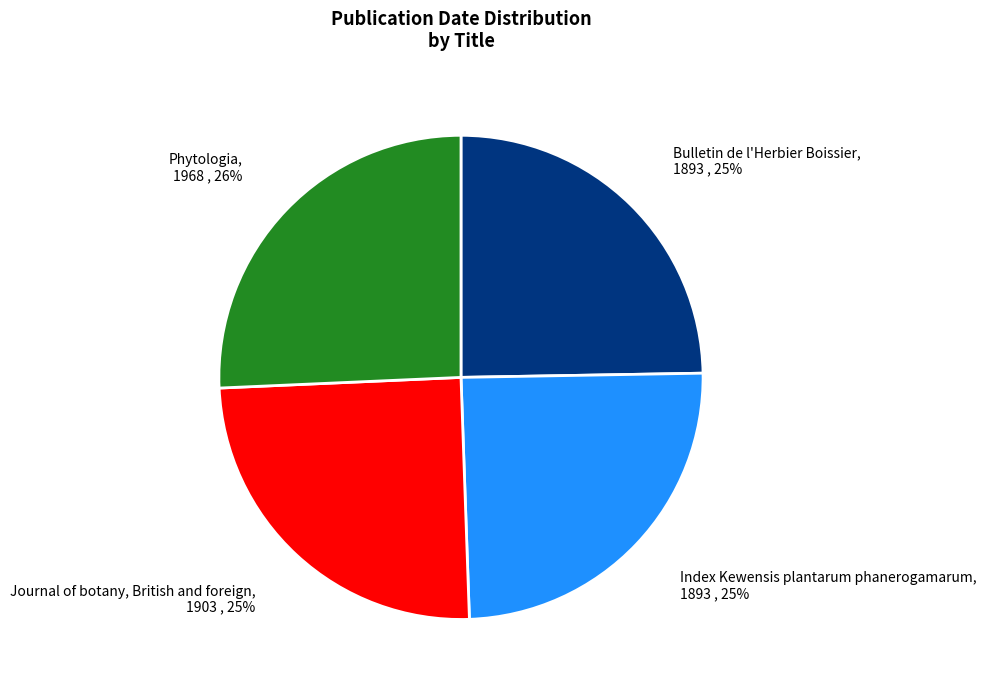

Is there any slice that represents more than half of the pie?

No